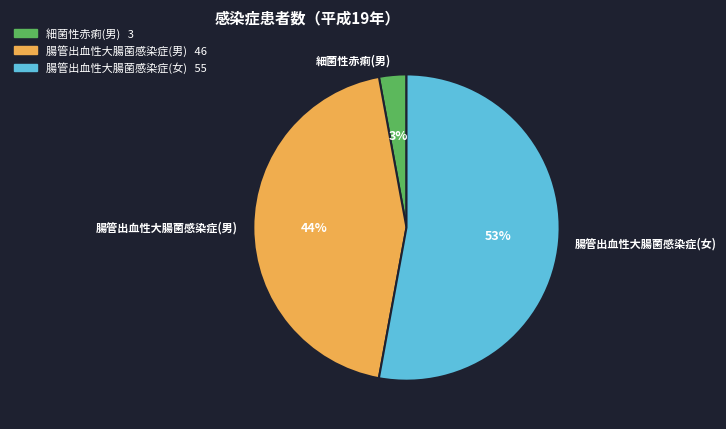

Is 腸管出血性大腸菌感染症(女) the majority of the pie?

Yes